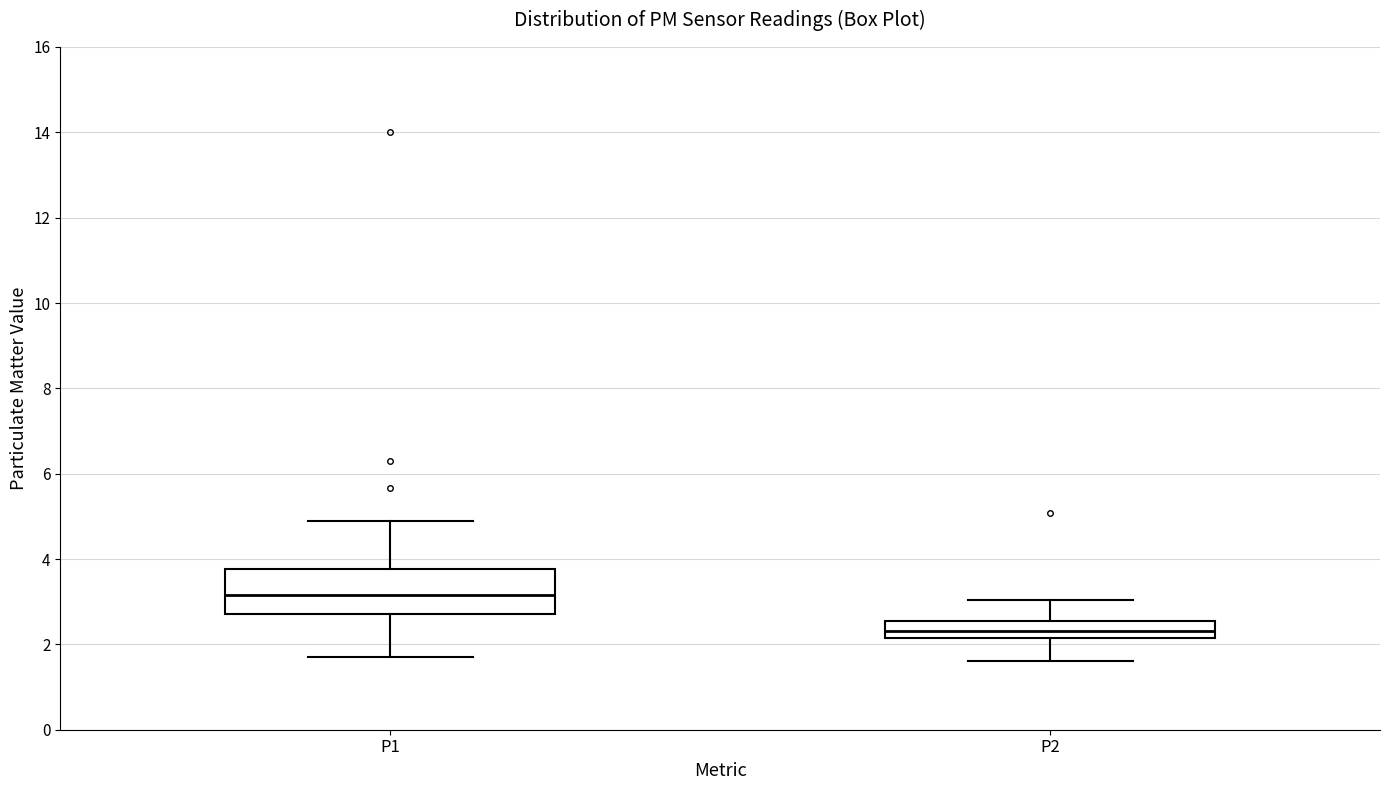

Where does the upper whisker of the box for P1 end on the y-axis? The values are not printed on the chart, so give them approximately, as read against the axis.

5.0